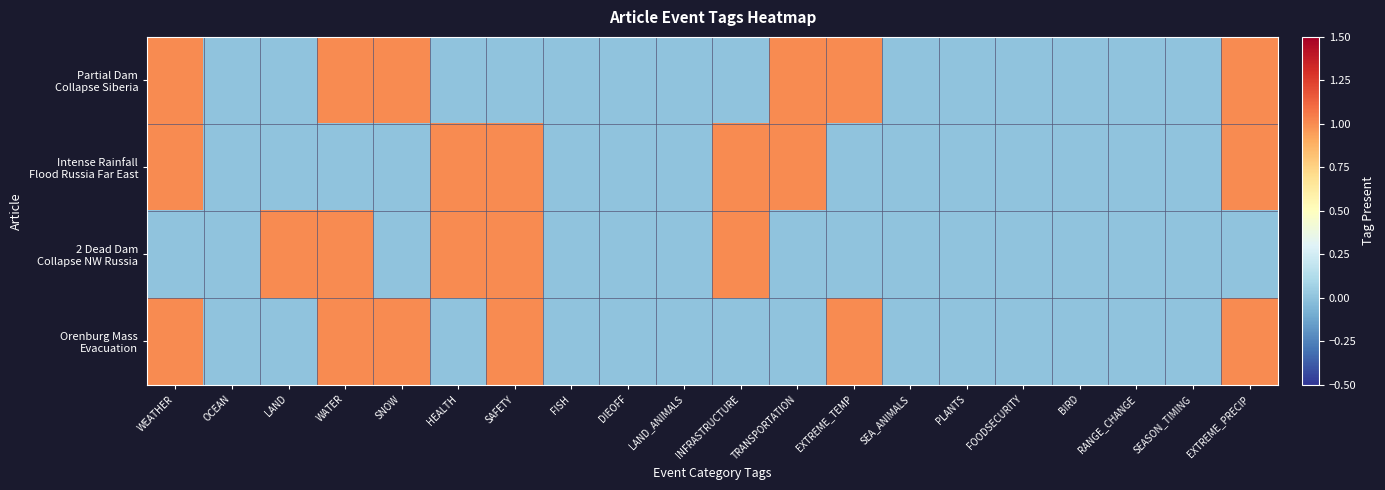

Which series has the widest spread of values?

Partial Dam Collapse Siberia